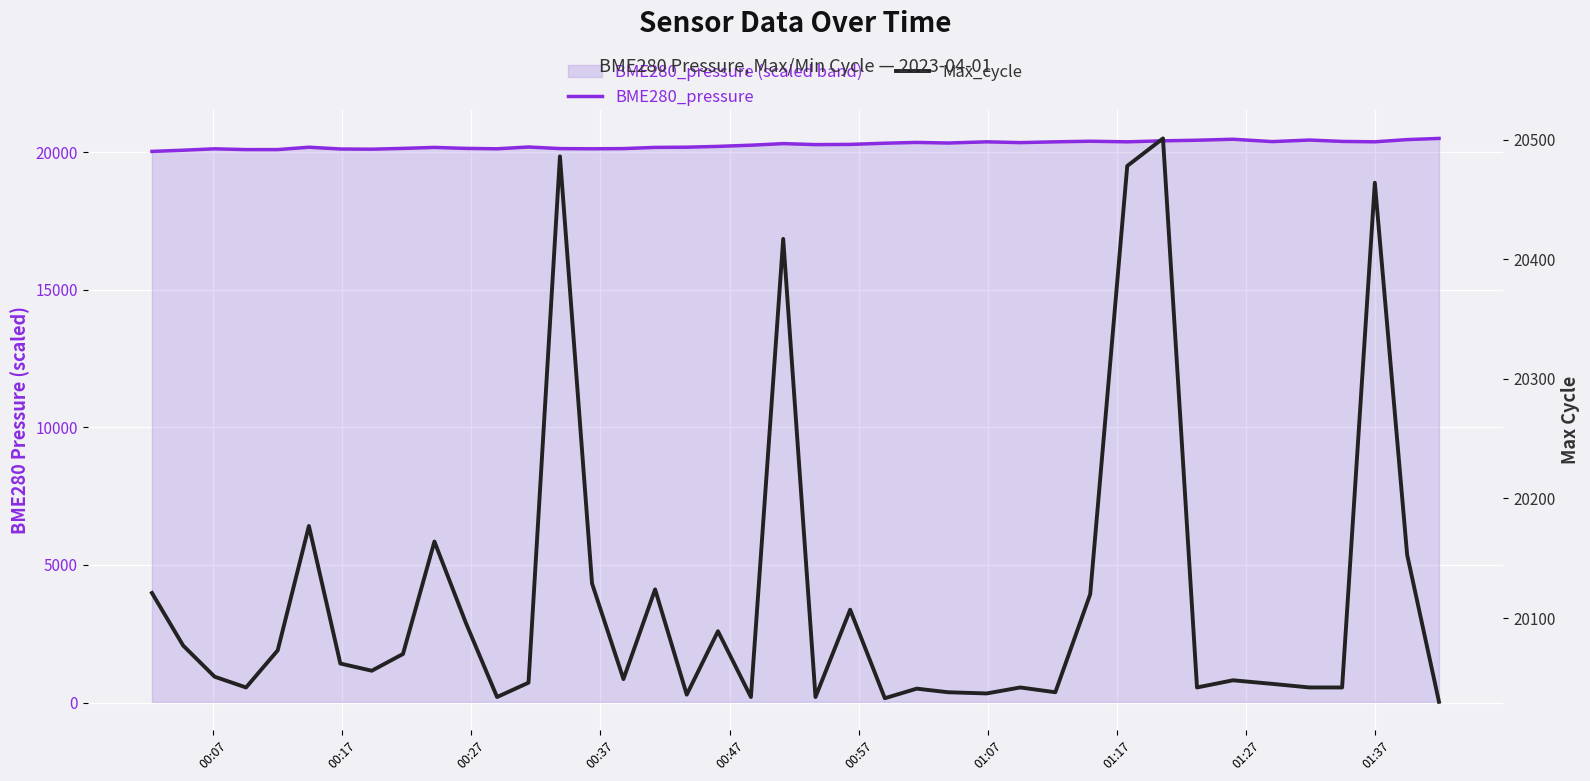

After their last crossing, which series has the higher values: Max_cycle or BME280_pressure?

BME280_pressure